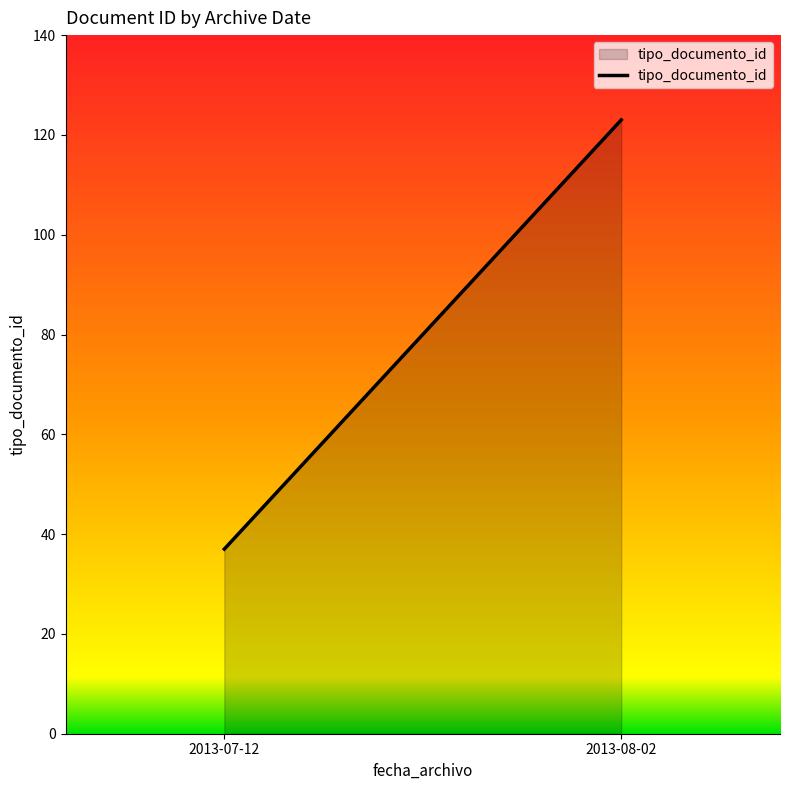

Where is the data nearest to the value 80?

2013-07-12